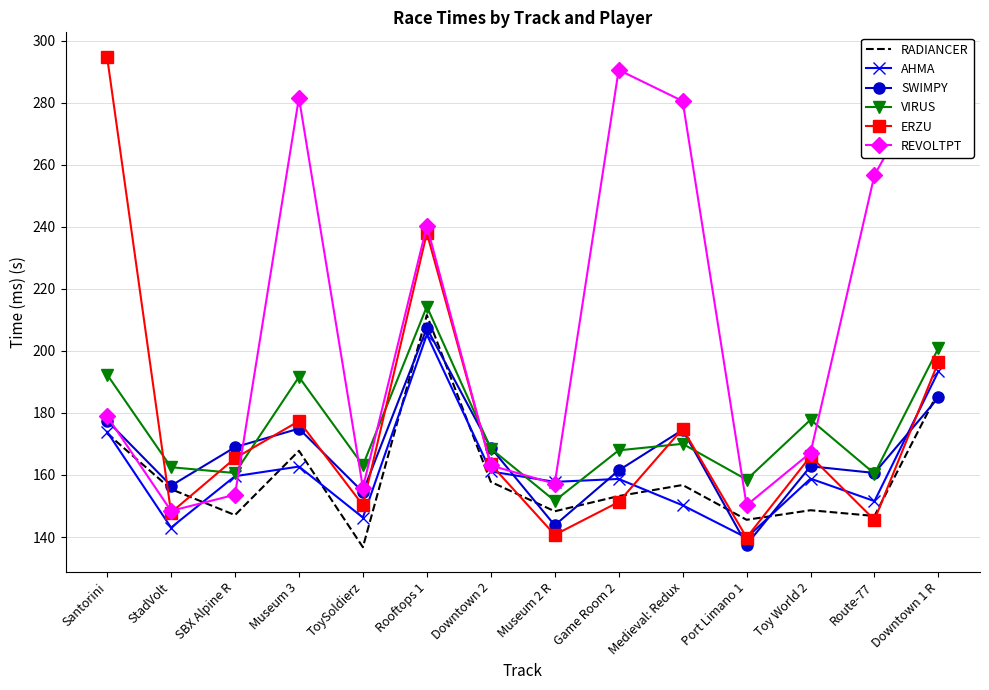

Rank the series at StadVolt from highest to lowest value.

VIRUS, SWIMPY, RADIANCER, REVOLTPT, ERZU, AHMA